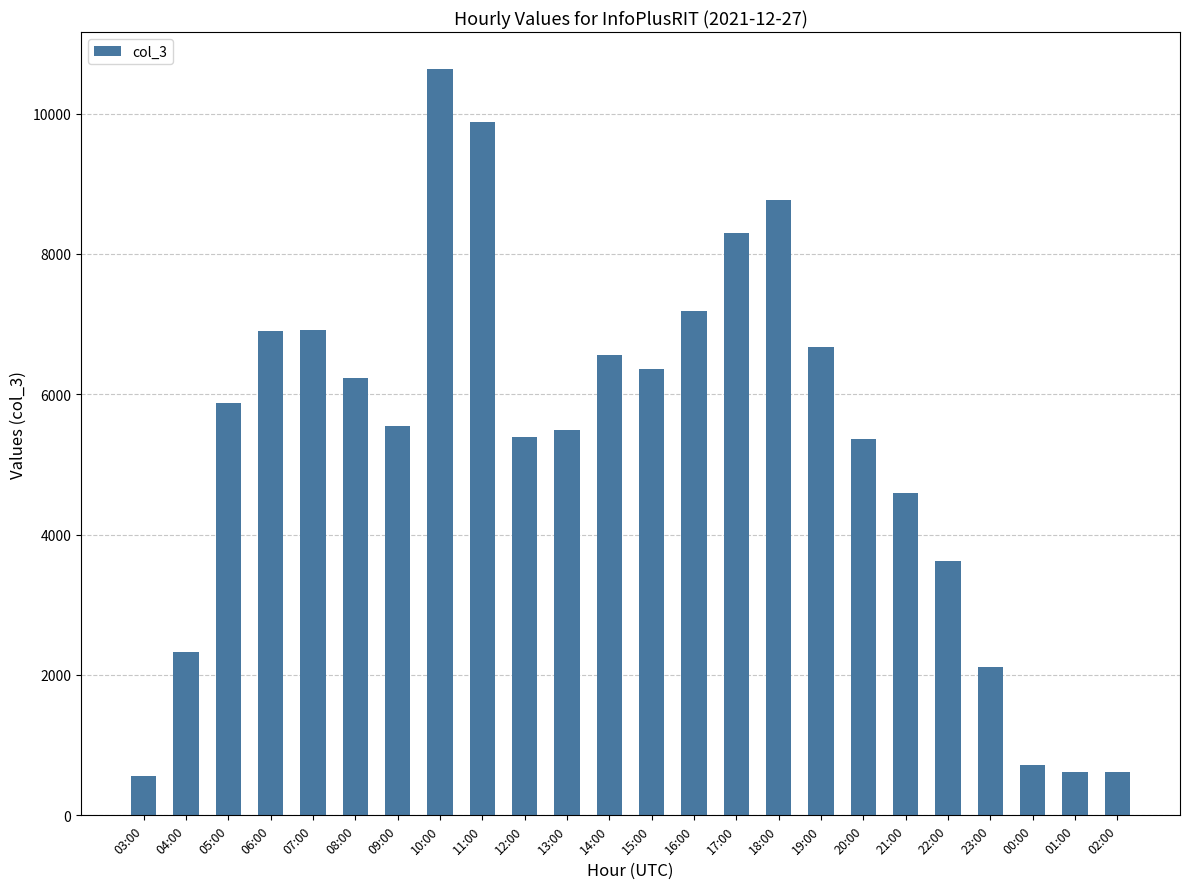

The value at 12:00 is 9365. True or false?

False